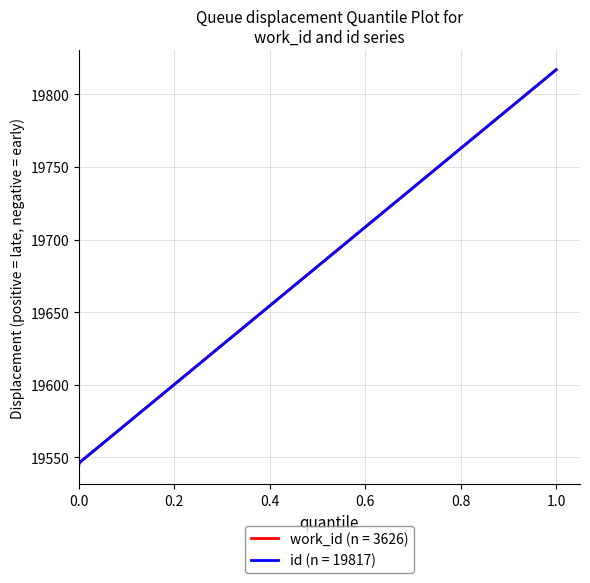

What is the difference between the maximum and minimum values in the work_id series?

272